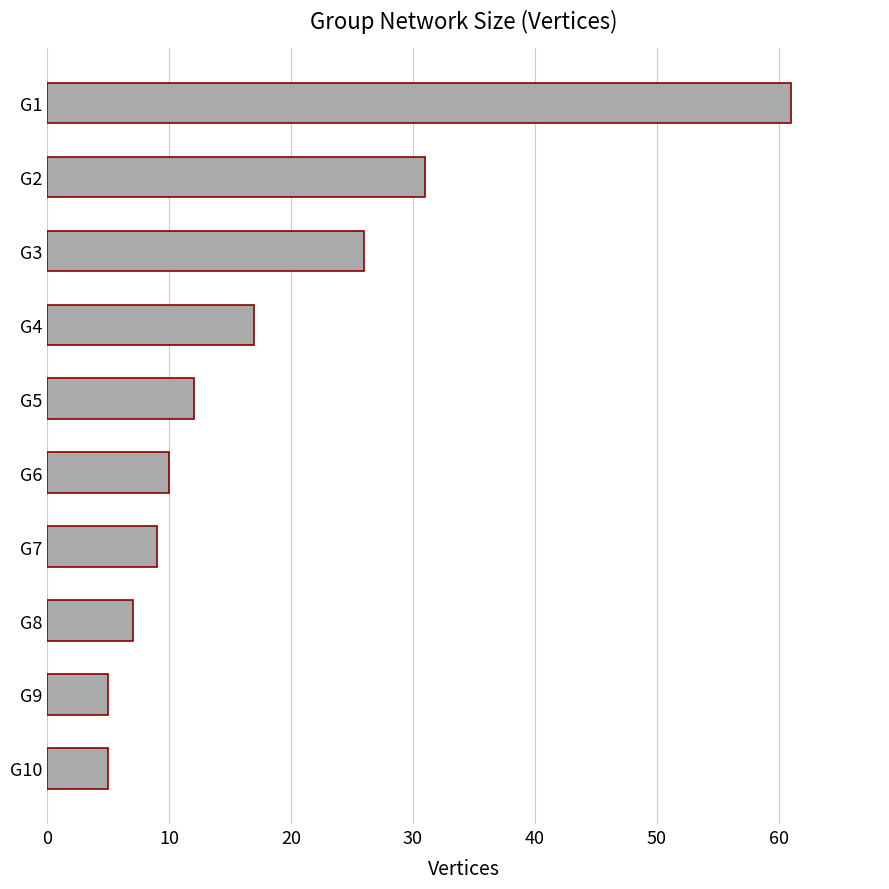

Reading bottom to top, transcribe all the data shown in this chart.

G10=5	G9=5	G8=7	G7=9	G6=10	G5=12	G4=17	G3=26	G2=31	G1=61